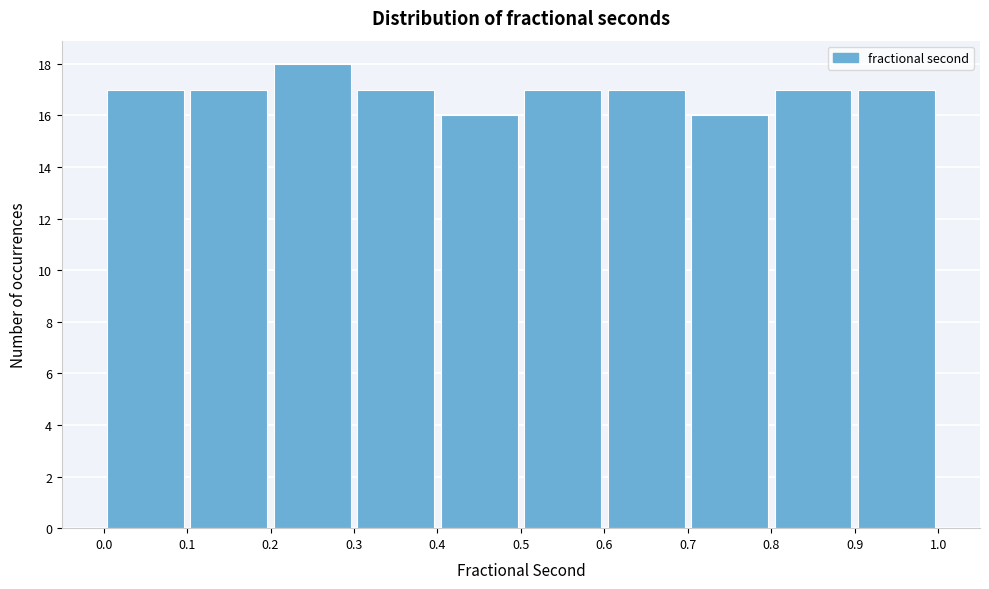

What is the height of the bar covering 0.0 to 0.1 on the x-axis? The values are not printed on the chart, so give them approximately, as read against the axis.

17